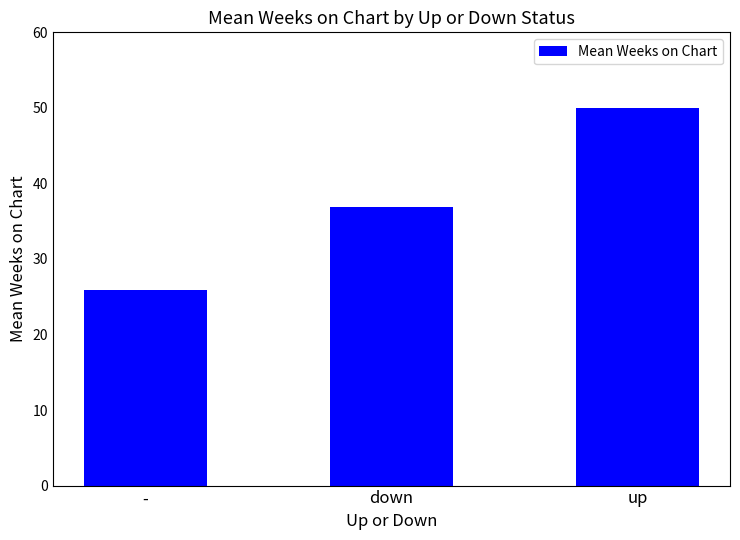

Which label corresponds to the largest value in the chart?

up